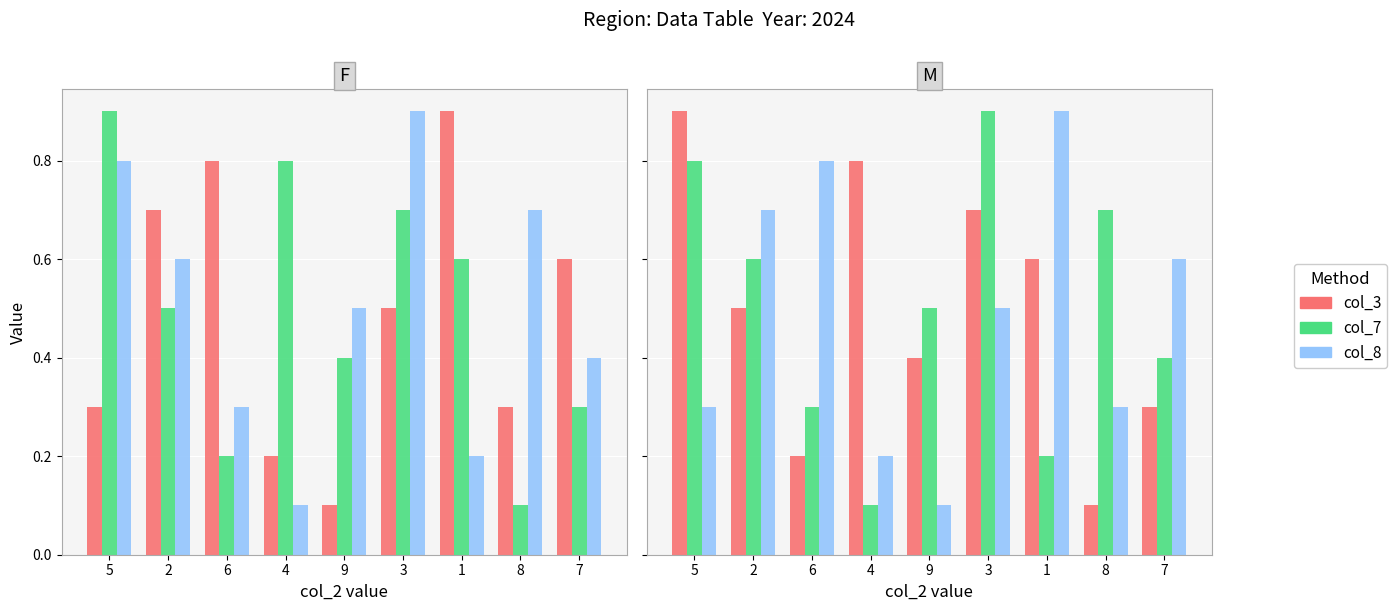

At which category is the sum across all series the highest?

3